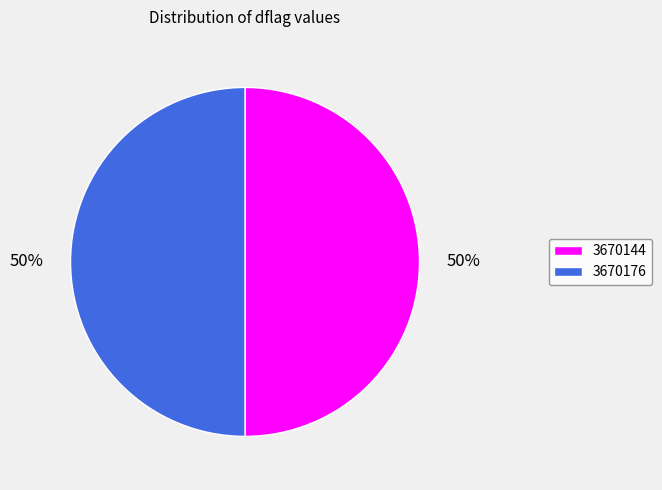

Is it true that 3670176 is 50% of the pie?

True